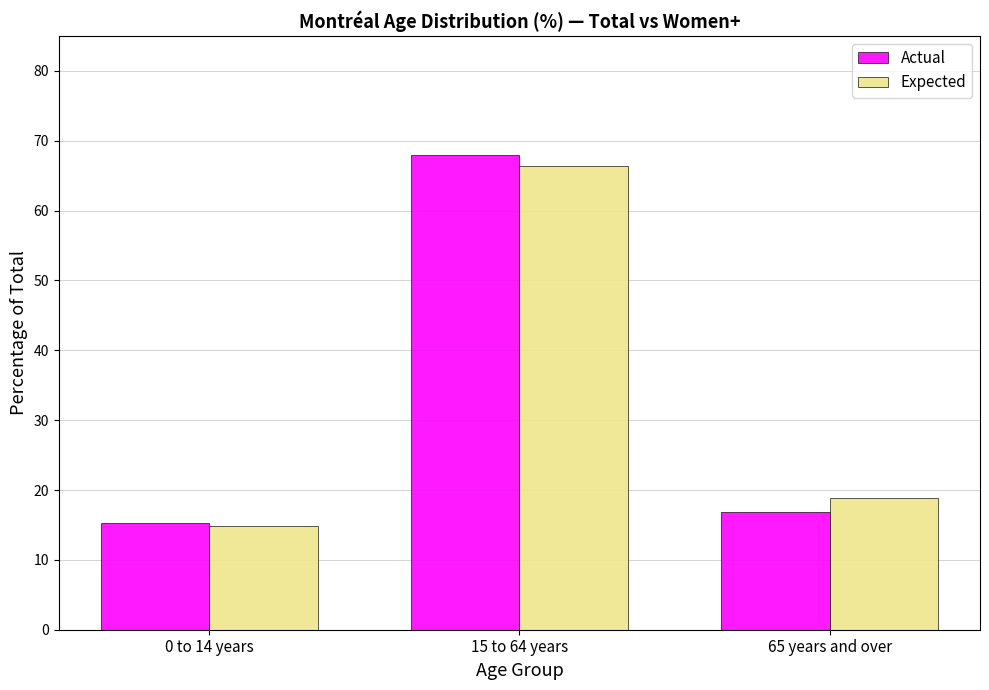

Reading left to right, what are all the values shown in this chart?

Actual: 0 to 14 years=15.3	15 to 64 years=67.9	65 years and over=16.8
Expected: 0 to 14 years=14.8	15 to 64 years=66.4	65 years and over=18.9